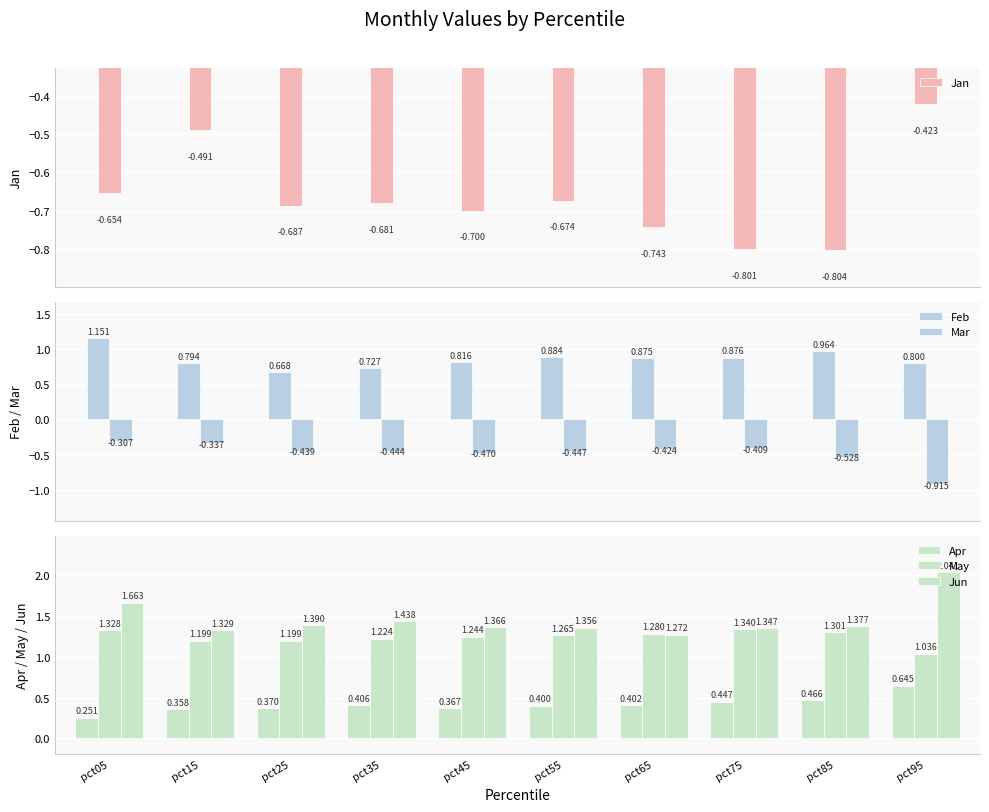

What is the sum of all Jan values?

-6.7